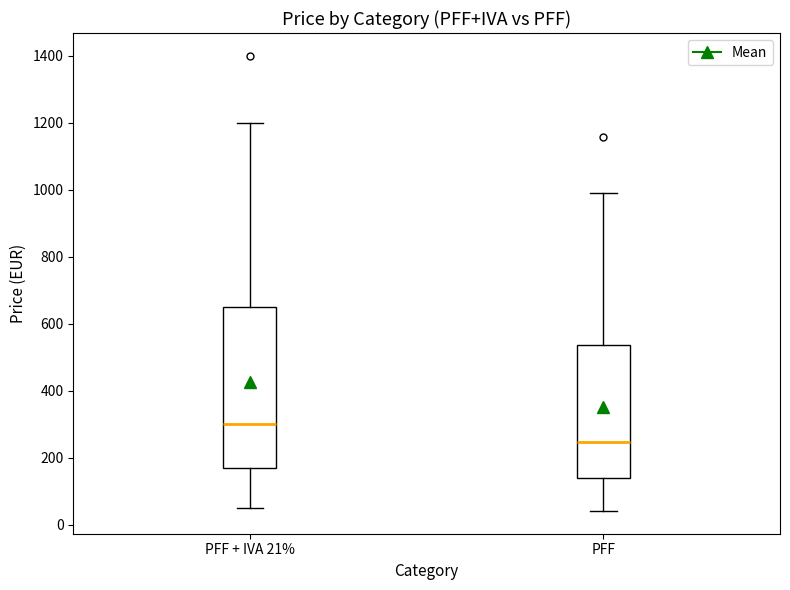

Which box's median line is the lowest?

PFF